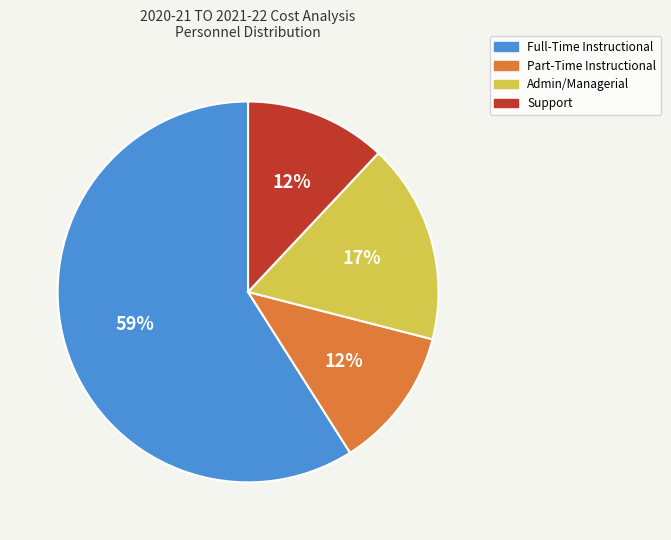

Which category has the biggest portion of the pie?

Full-Time Instructional